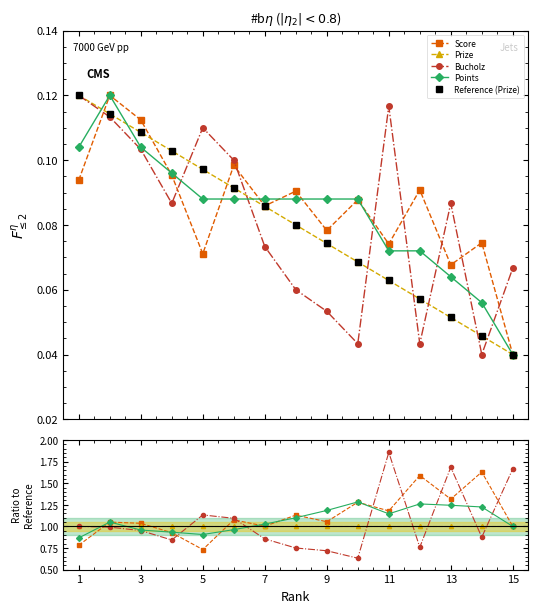

True or false: Reference (Prize) has a value of 0.1 at 7.

True